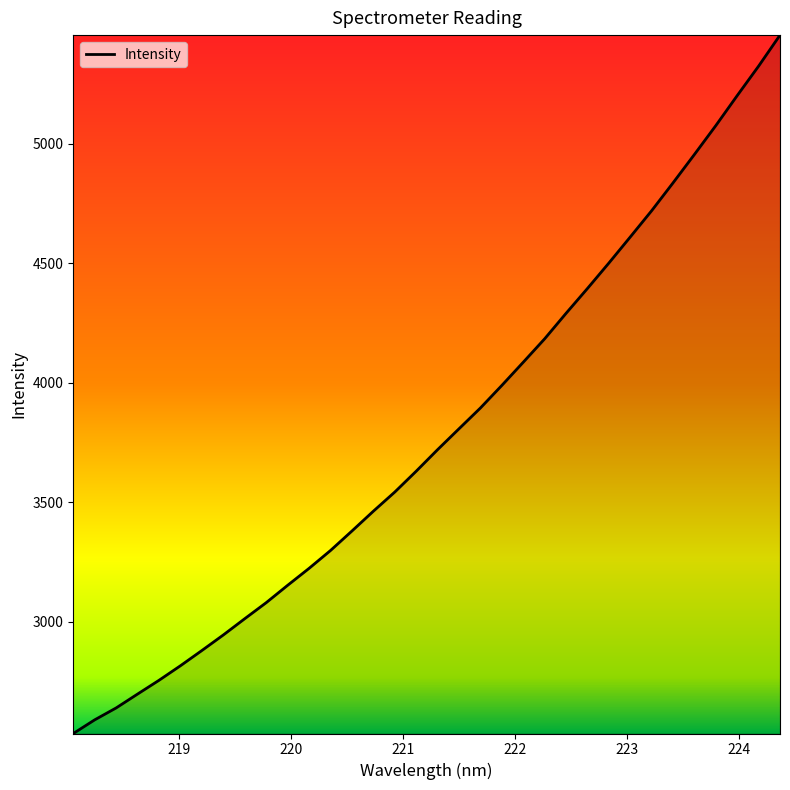

What is the difference between the second highest and second lowest values?

2735.1